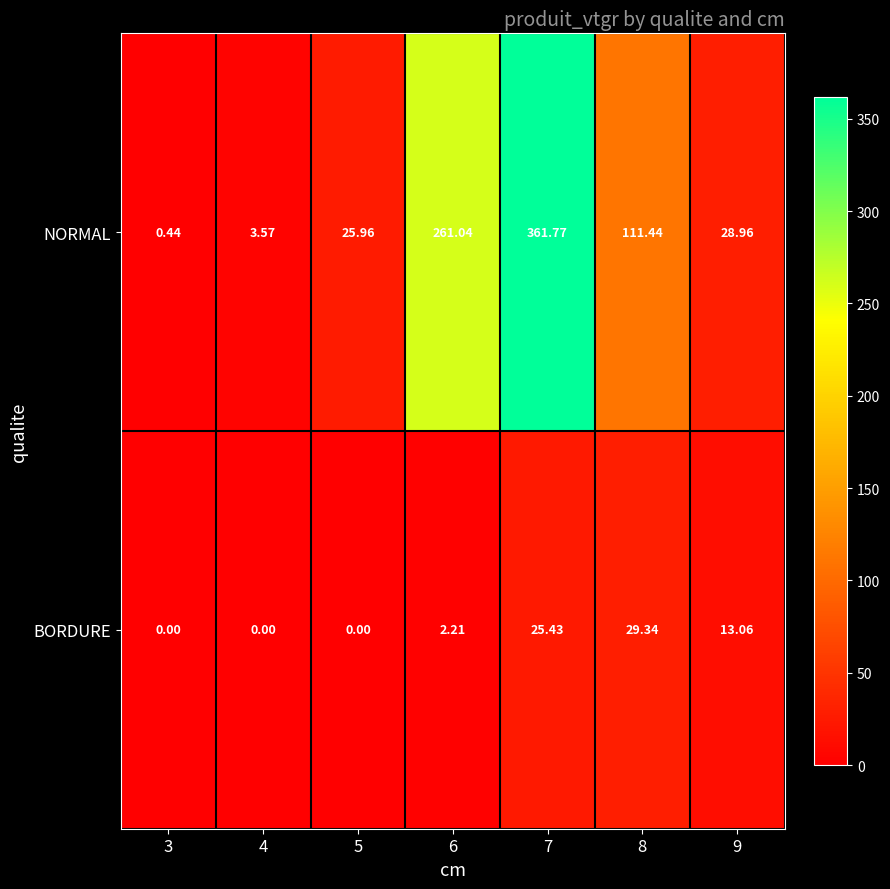

How many distinct data groups are displayed?

2